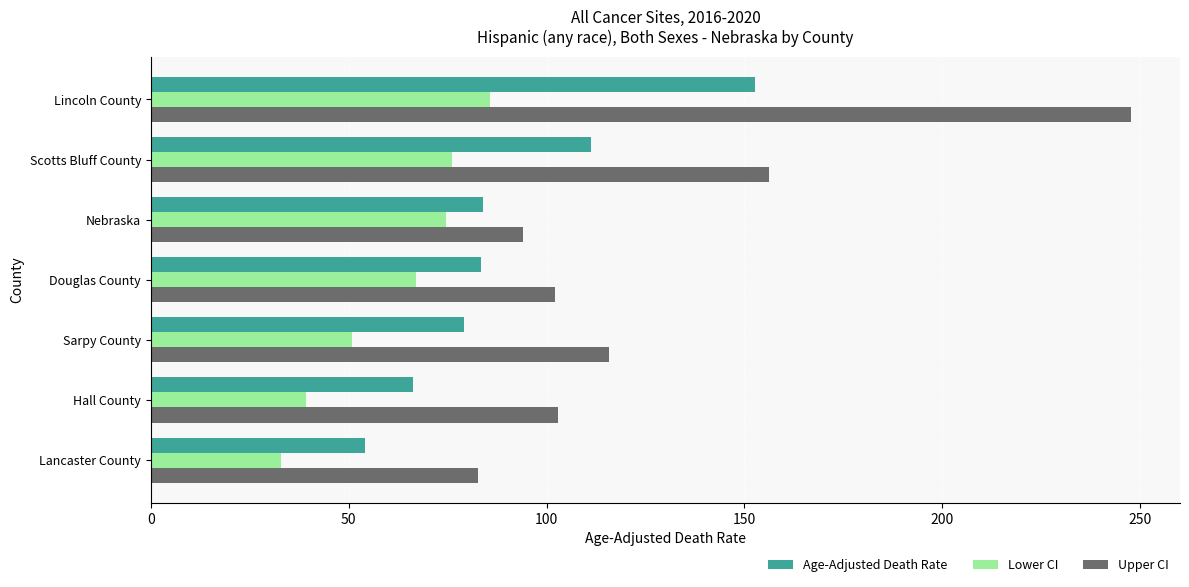

Which series has the largest range (max minus min)?

Upper CI